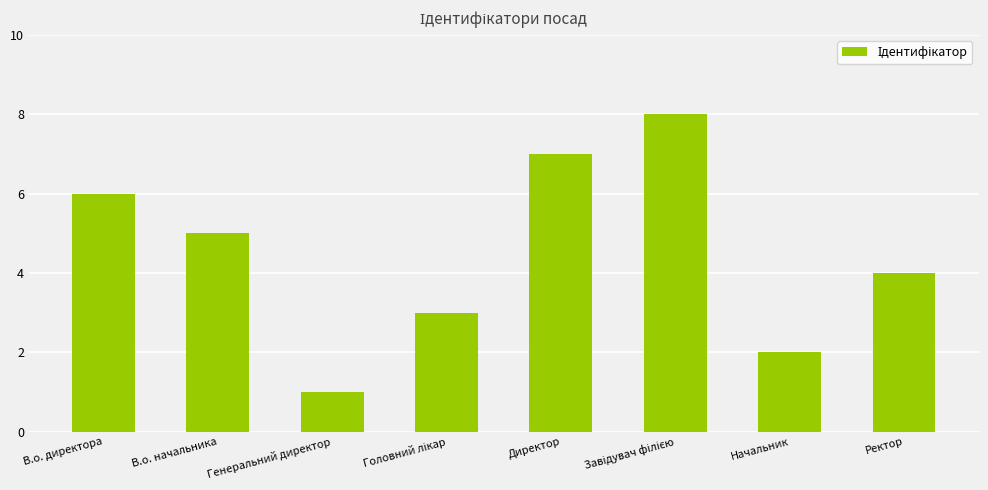

What is the ratio of the value at Ректор to the value at Начальник?

2.0